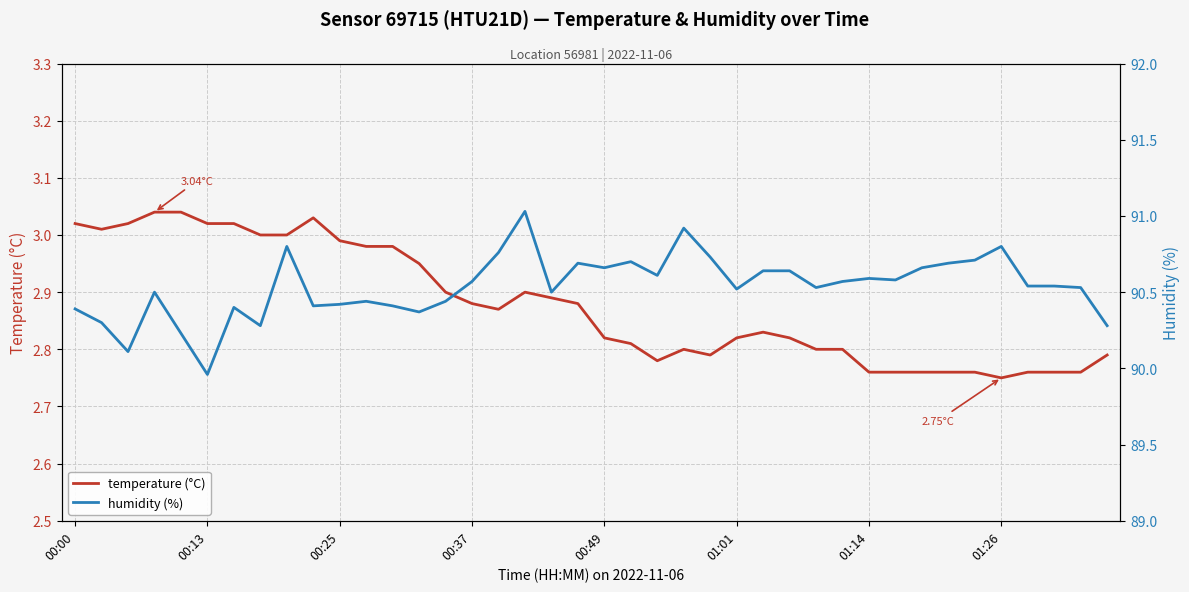

Count the number of data series in this chart.

2